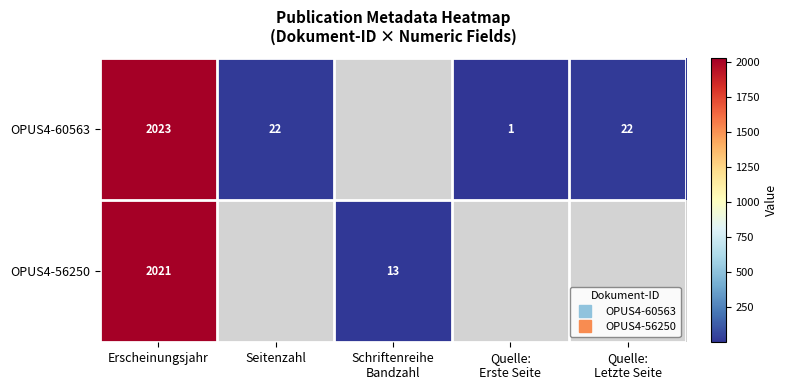

List the series in order of their peak value, lowest first.

OPUS4-56250, OPUS4-60563